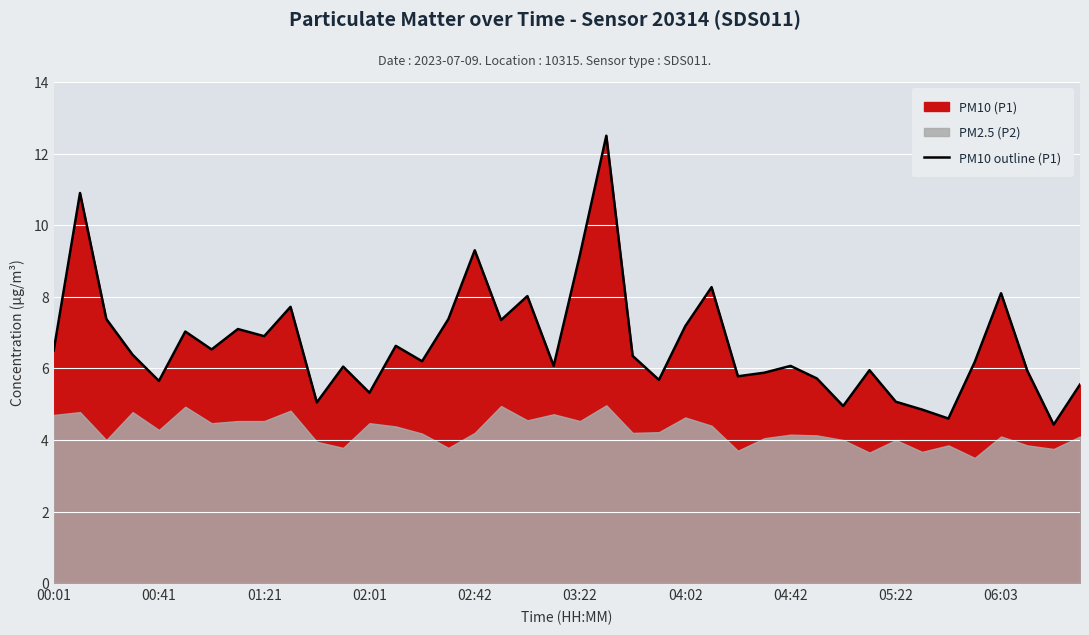

How many values exceed 6?

25